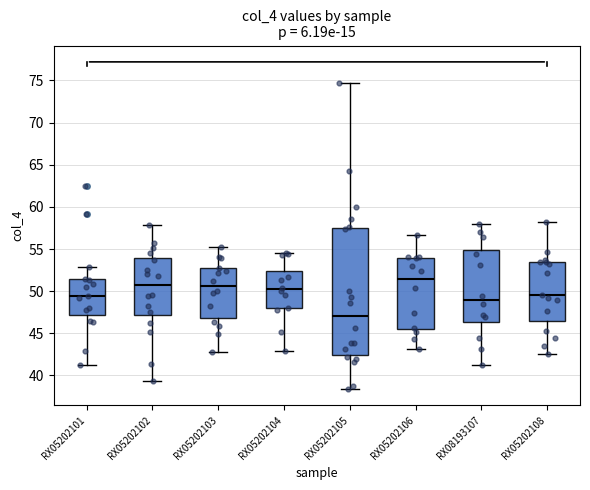

Which box's median line is the highest?

RX05202106